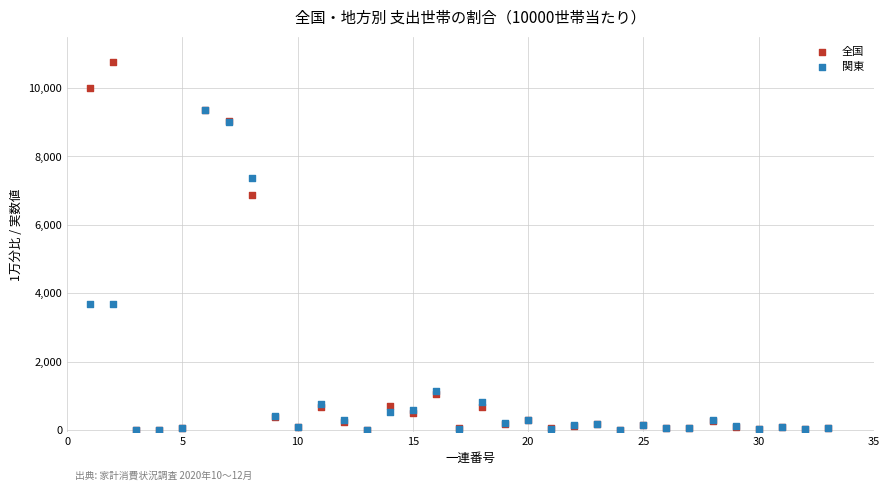

Which series has the largest Y range (max minus min)?

全国